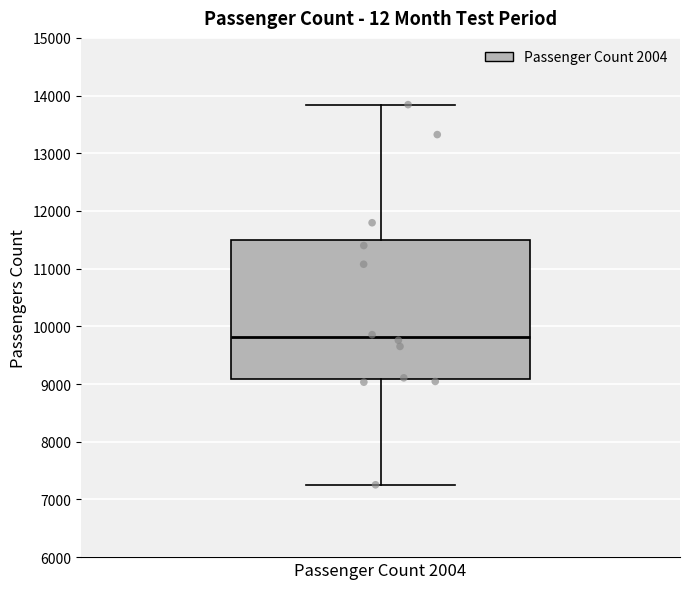

Read this box plot against the y-axis: the position of the median line, the range covered by the box, and the ends of both whiskers. The values are not printed on the chart, so give them approximately, as read against the axis.

median 9800, box 9100 to 11500, whiskers 7300 to 13800